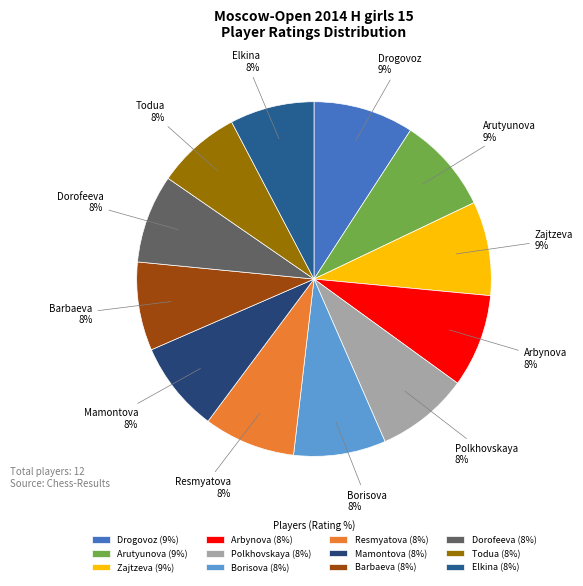

To the nearest percent, what is the difference between the largest and smallest slice percentages?

1%